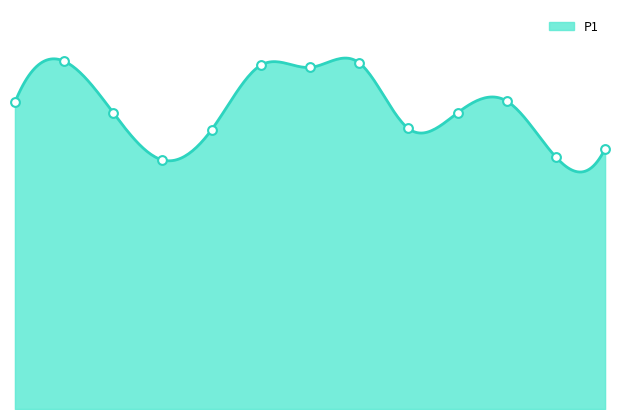

What is the change in value from 09:00 to 12:00?

-3.6